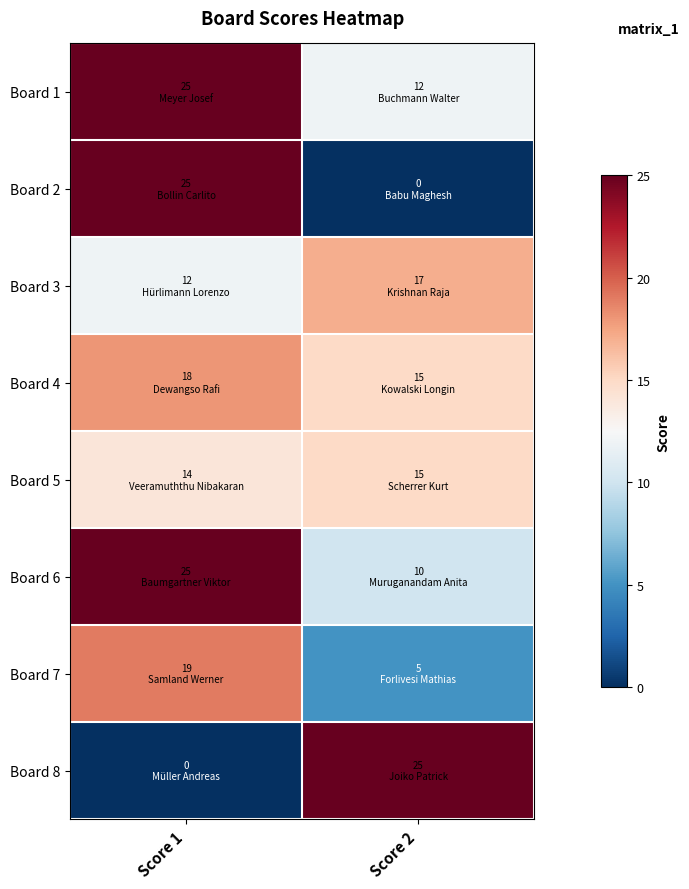

At which category is the sum across all series the highest?

Score 1